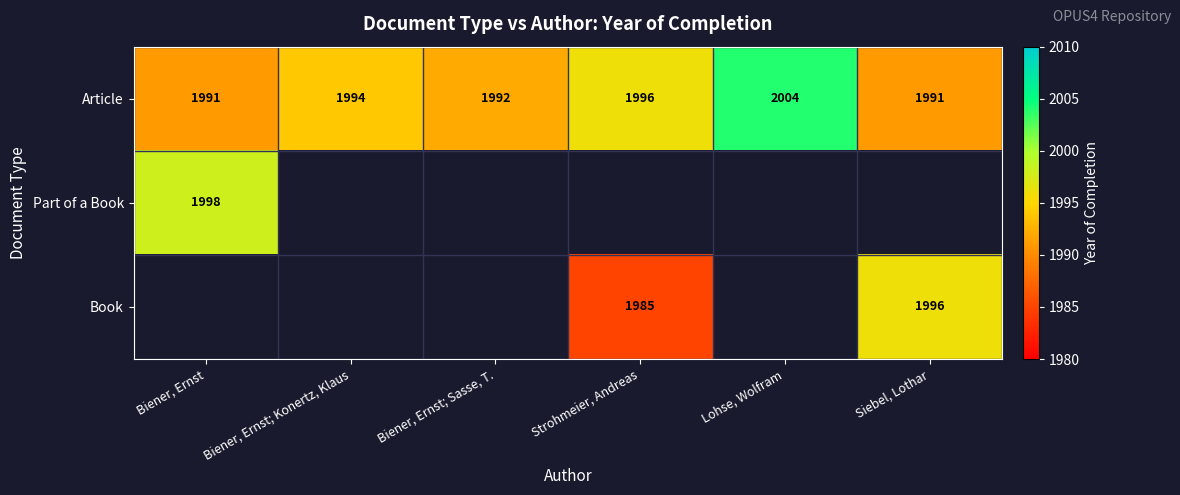

Which category has the highest value across all series?

Lohse, Wolfram